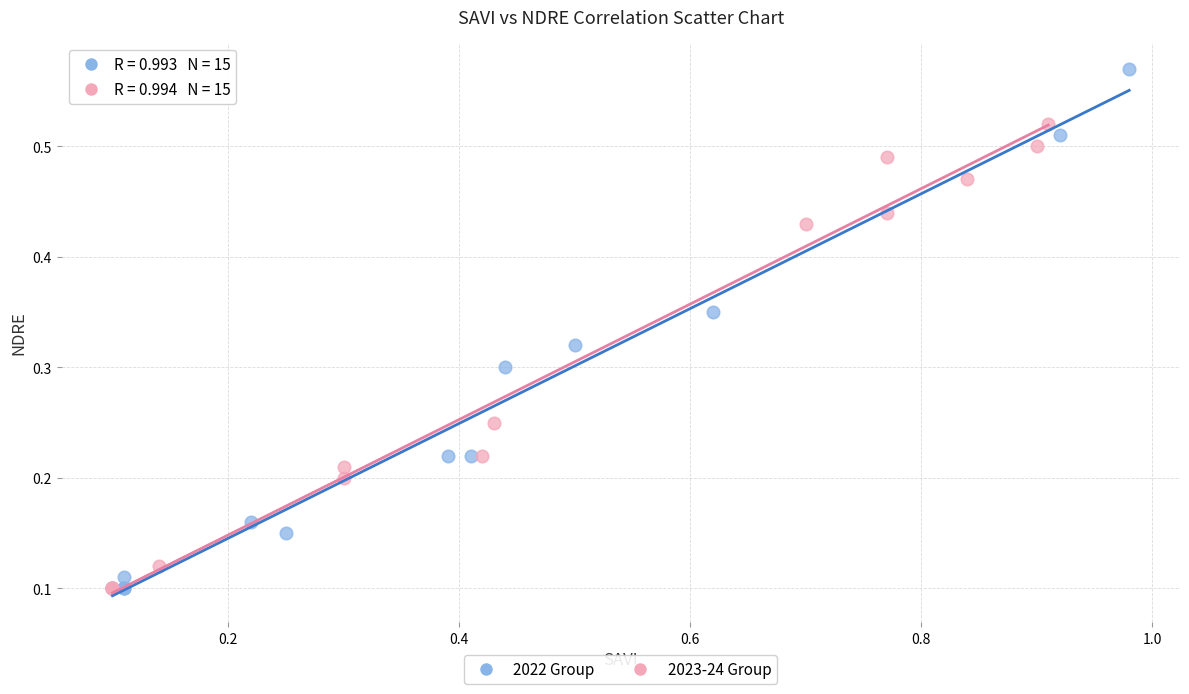

Which series has the widest spread of Y values?

2022 Group